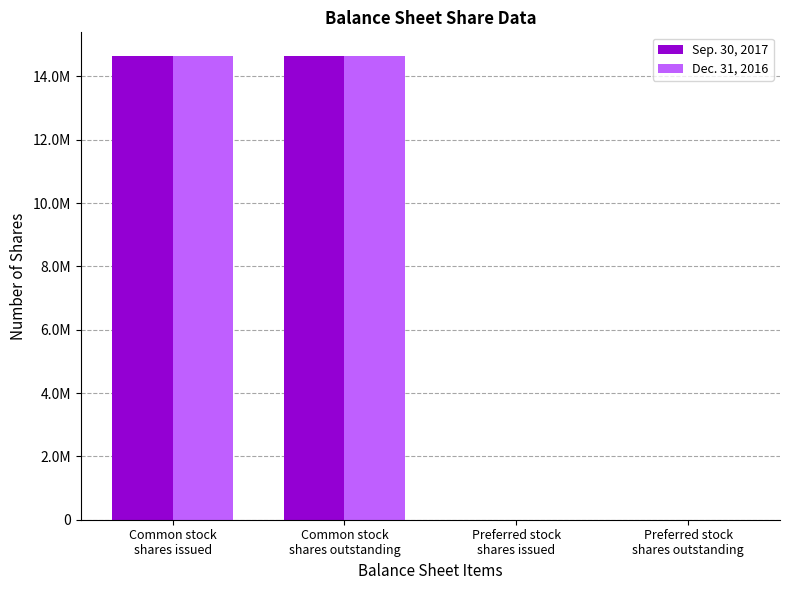

What are all the series names shown in the legend?

Sep. 30, 2017, Dec. 31, 2016